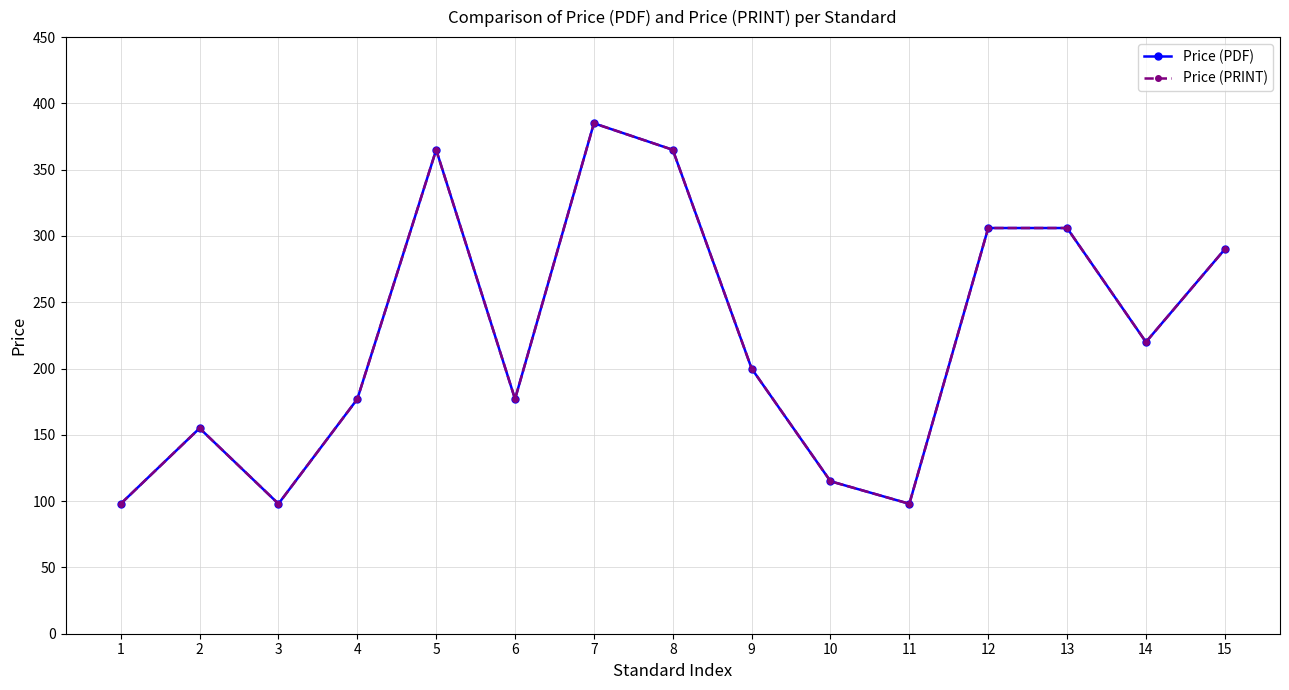

Reading left to right, list all the values displayed in this chart.

Price (PDF): 1=98	2=155	3=98	4=177	5=365	6=177	7=385	8=365	9=200	10=115	11=98	12=306	13=306	14=220	15=290
Price (PRINT): 1=98	2=155	3=98	4=177	5=365	6=177	7=385	8=365	9=200	10=115	11=98	12=306	13=306	14=220	15=290